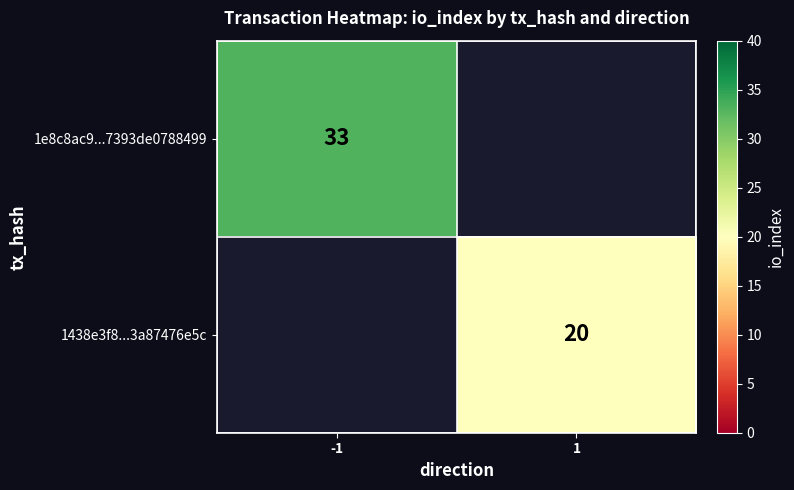

True or false: 1e8c8ac9...7393de0788499 has a value of 52 at -1.

False